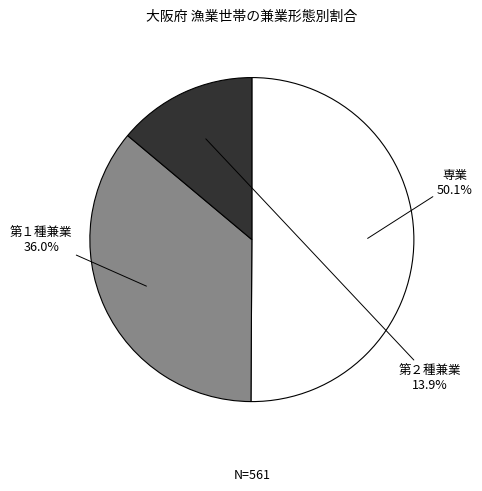

To the nearest percent, what percentage of the pie is 第２種兼業?

14%